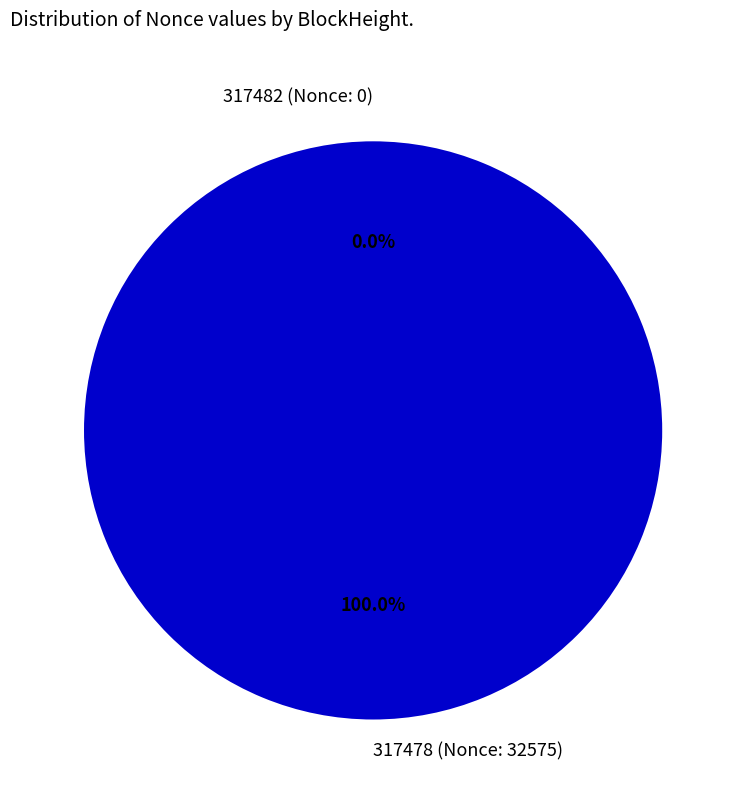

The 317478 (Nonce: 32575) slice represents 99% of the pie. True or false?

False